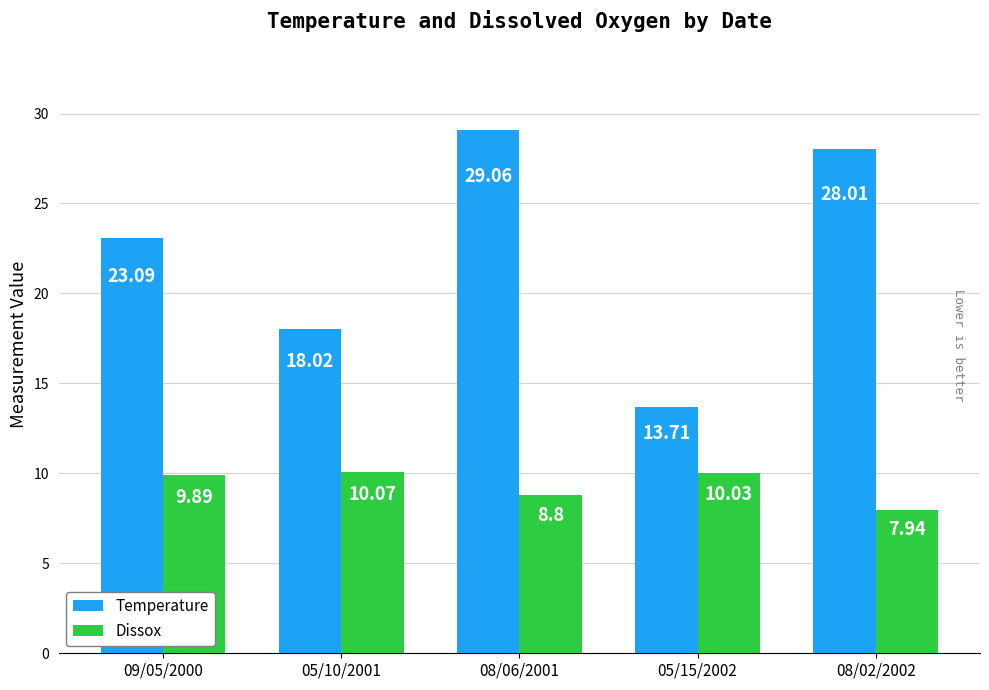

What is the sum of the Dissox values at 08/06/2001 and 09/05/2000?

18.7